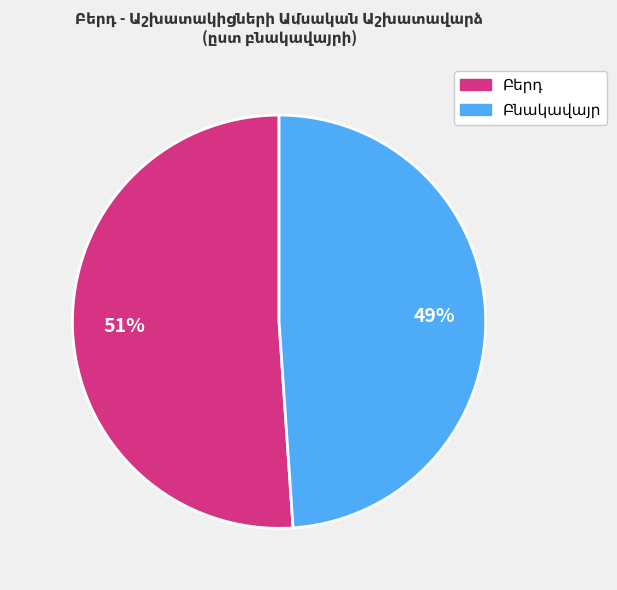

Is there any slice that represents more than half of the pie?

Yes